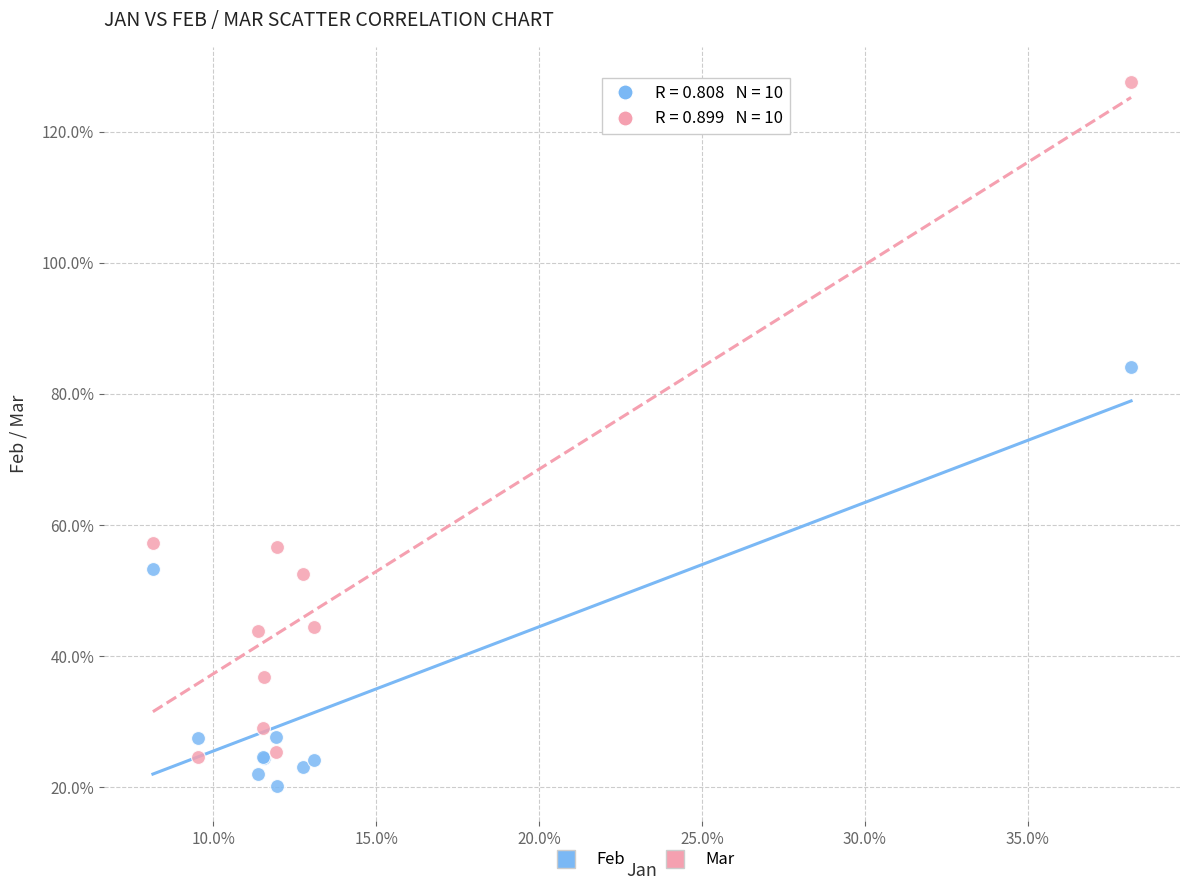

What are all the series names shown in the legend?

Feb, Mar